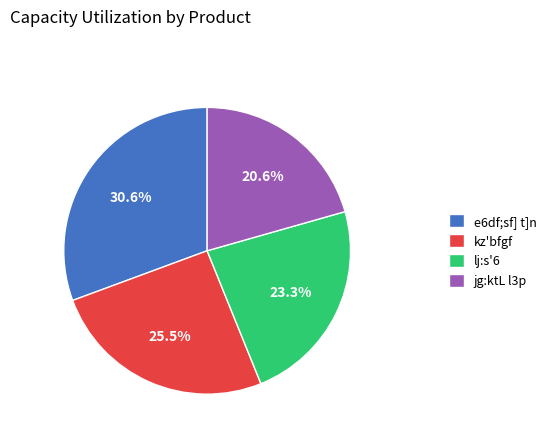

Approximately how many times larger is the value at jg:ktL l3p compared to e6df;sf] t]n?

0.7